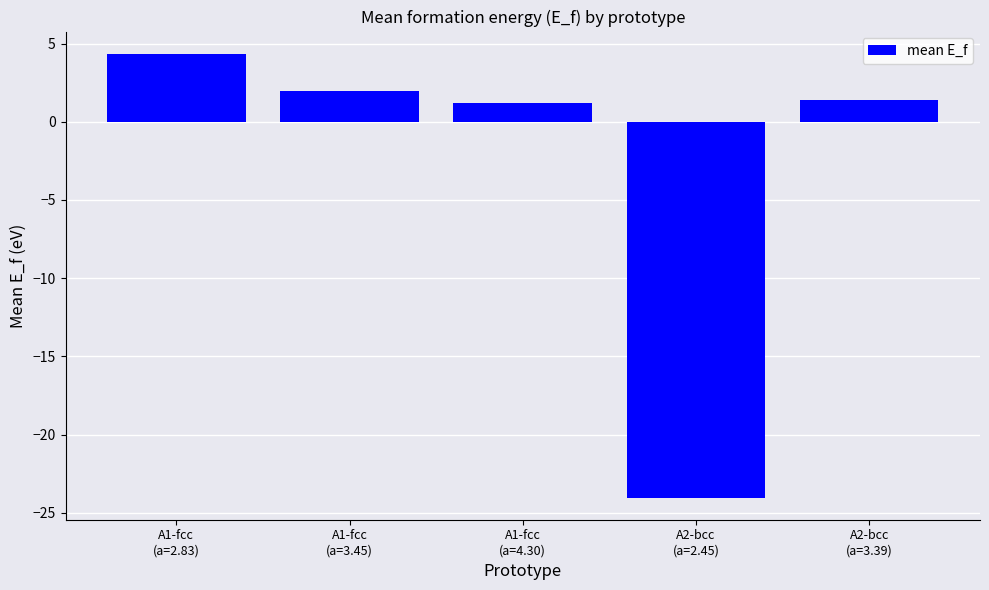

Approximately how many times larger is the value at A1-fcc
(a=2.83) compared to A1-fcc
(a=4.30)?

3.6